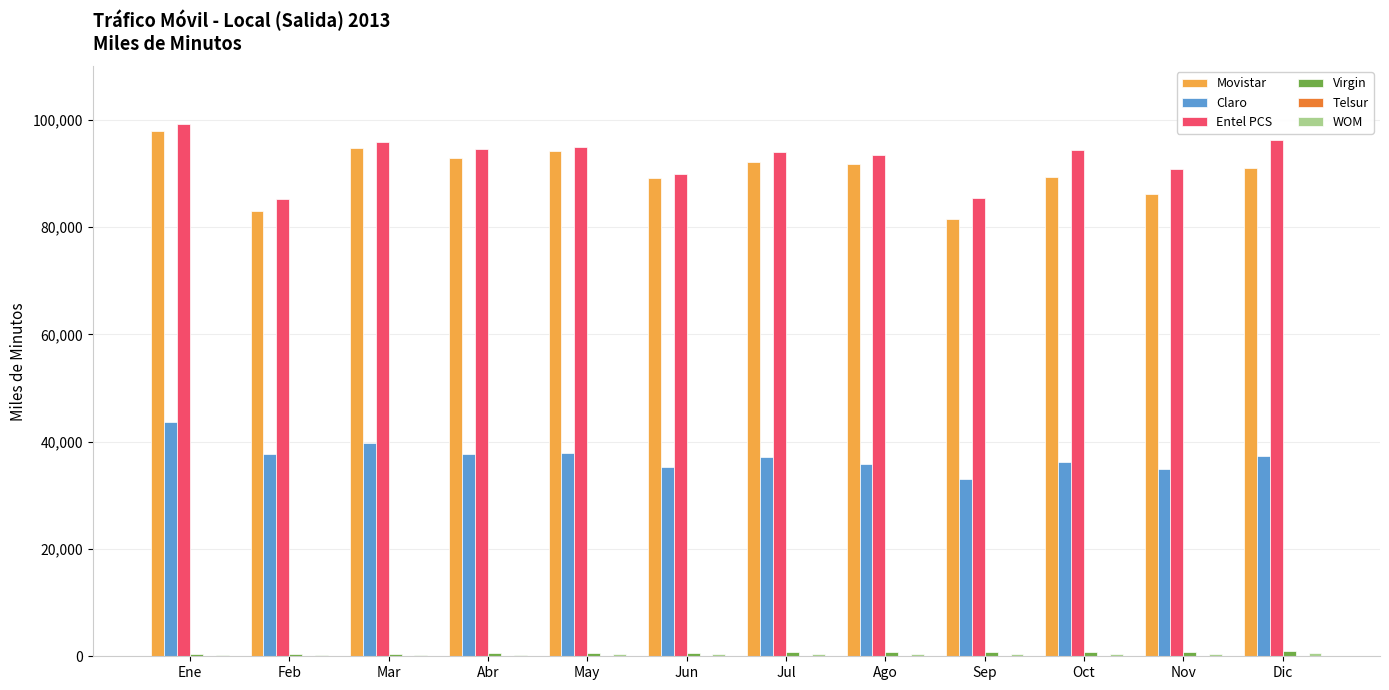

What is the highest value of the Movistar series?

97887.8